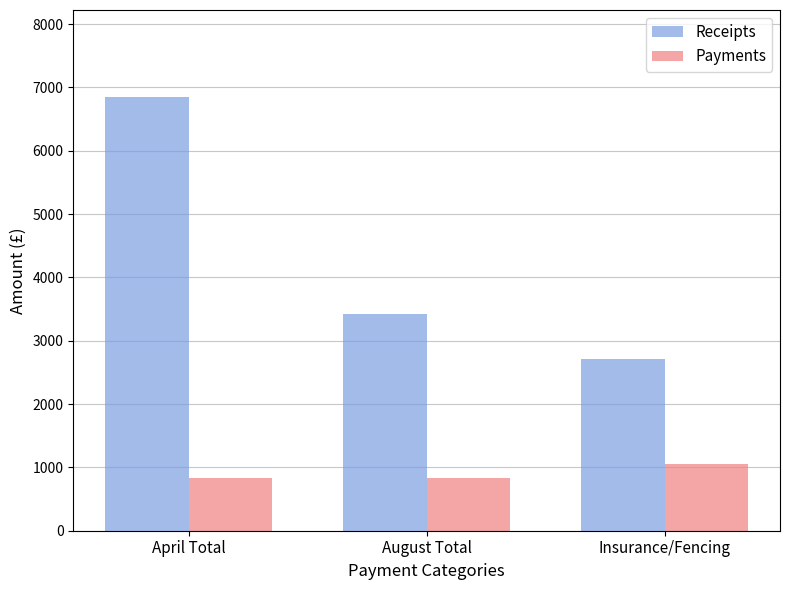

What is the sum of the Payments values at April Total and August Total?

1670.0